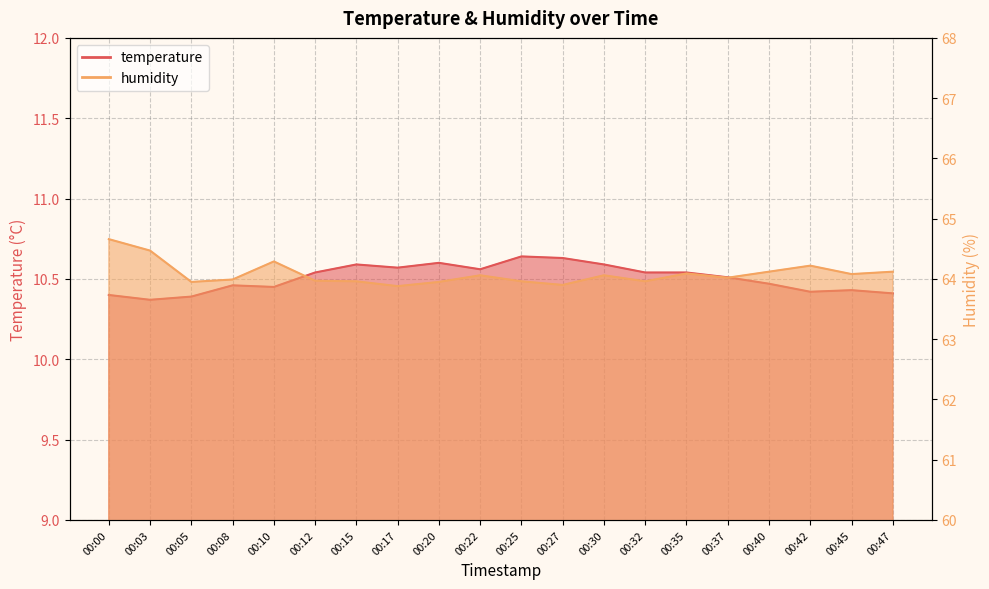

What is the value of the humidity point at the 6th from the left?

64.0